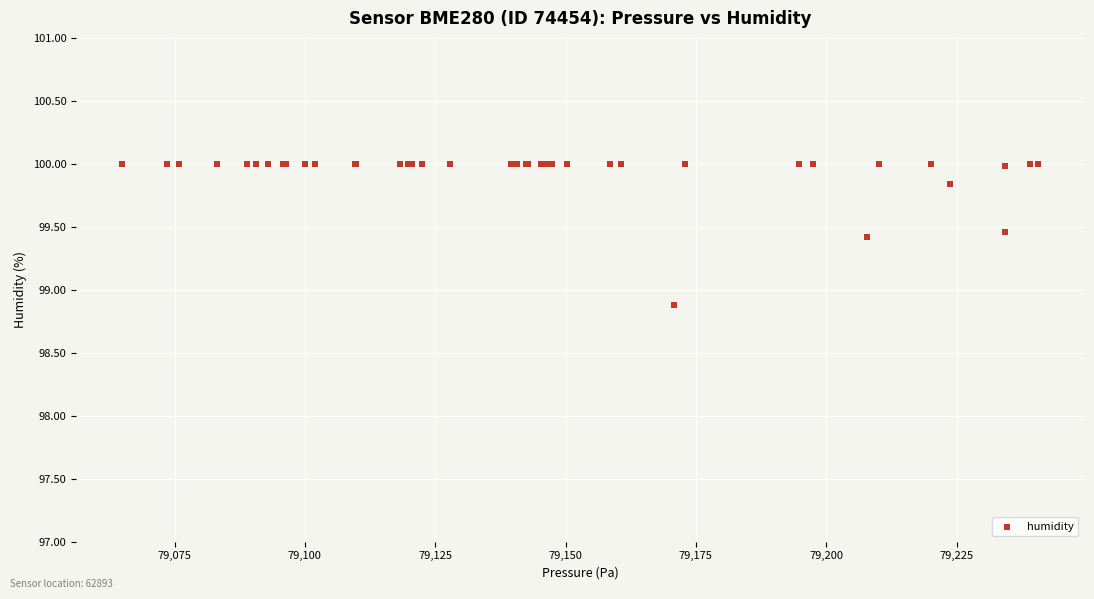

What Y value in the scatter plot is closest to 99?

98.9